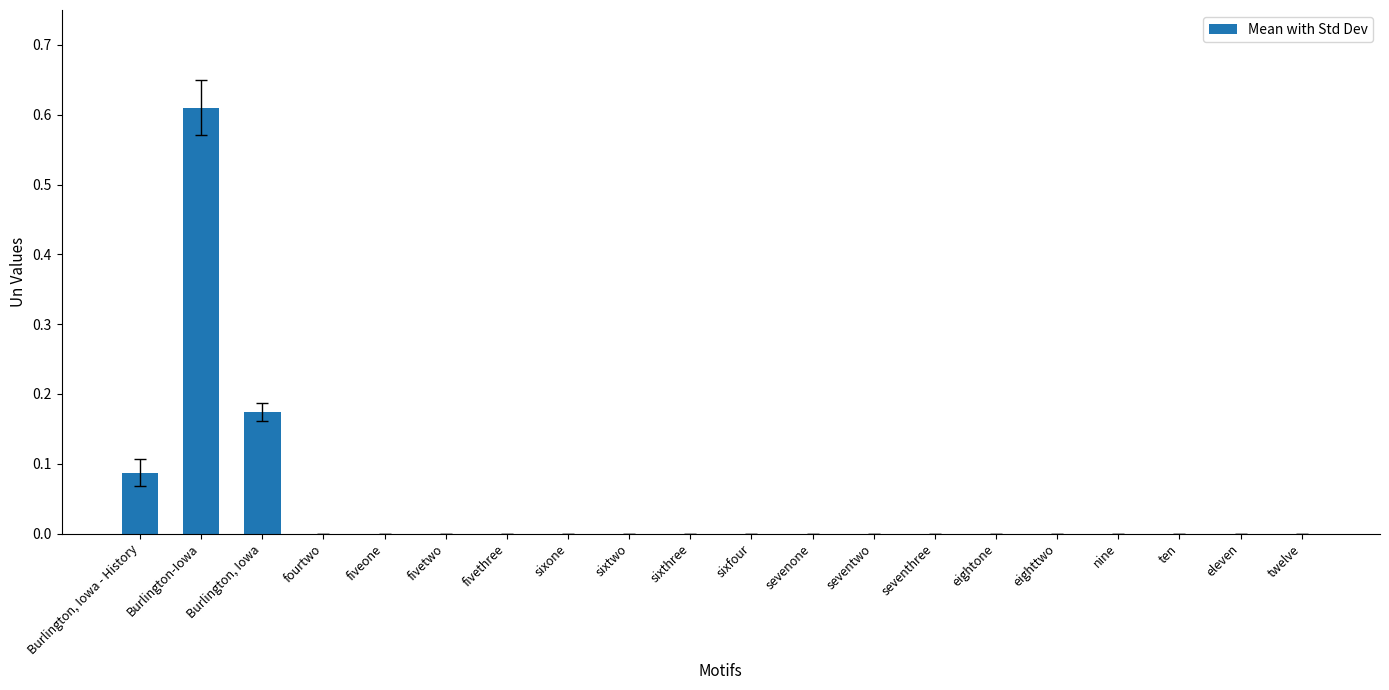

Which category has the highest value across all series?

Burlington-Iowa